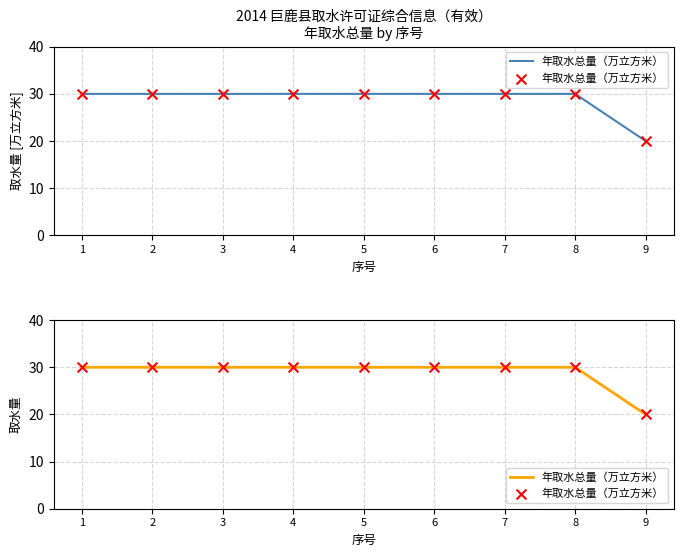

What is the change in value from 3 to 9?

-10